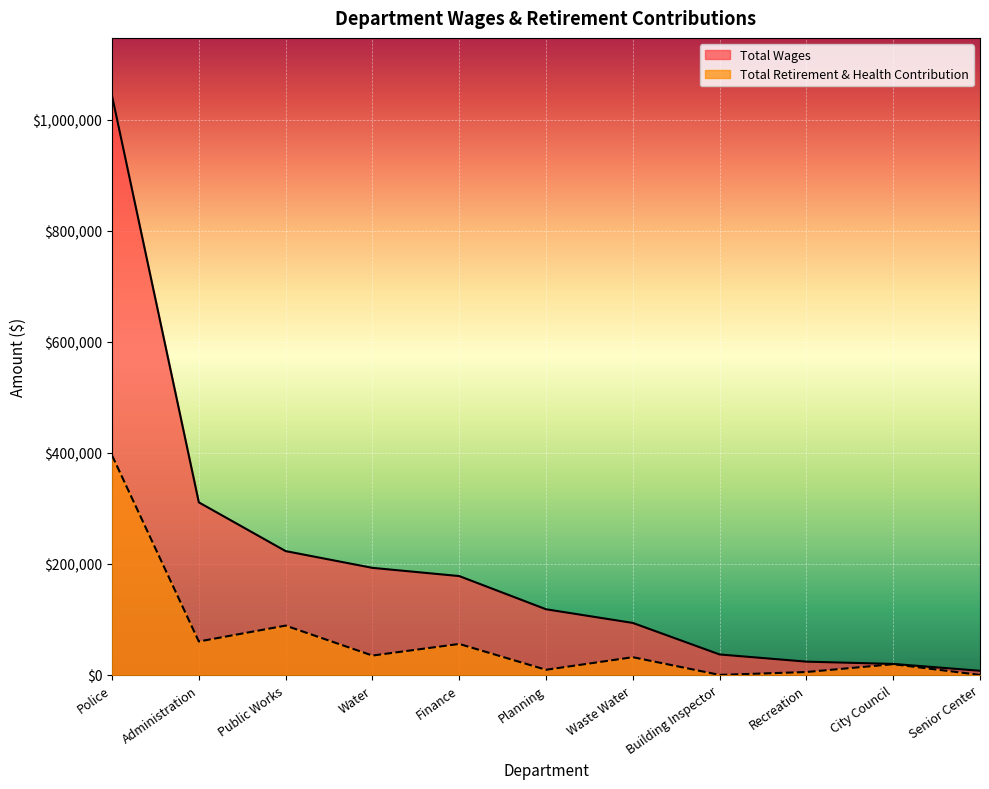

What are all the series names shown in the legend?

Total Wages, Total Retirement & Health Contribution